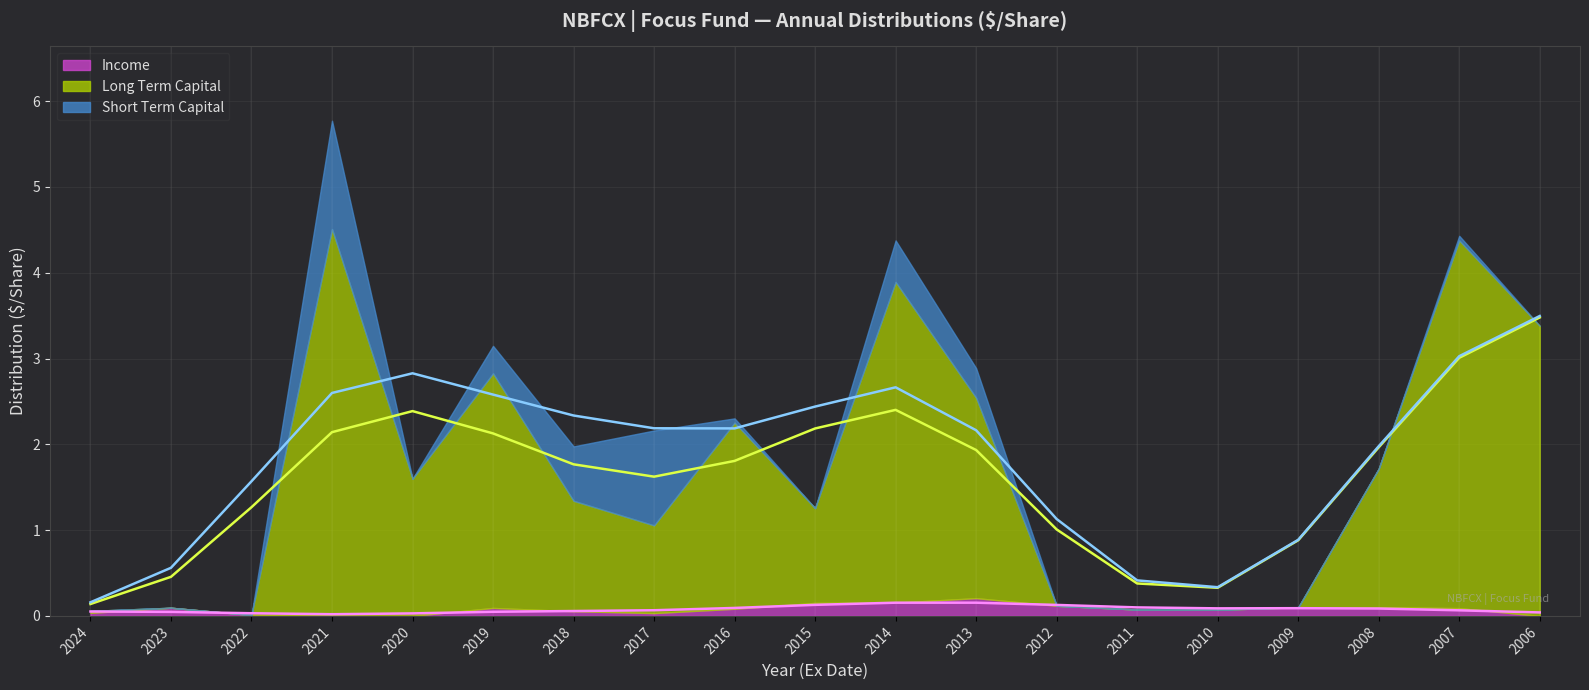

At which category does the chart reach its peak across all series?

2021